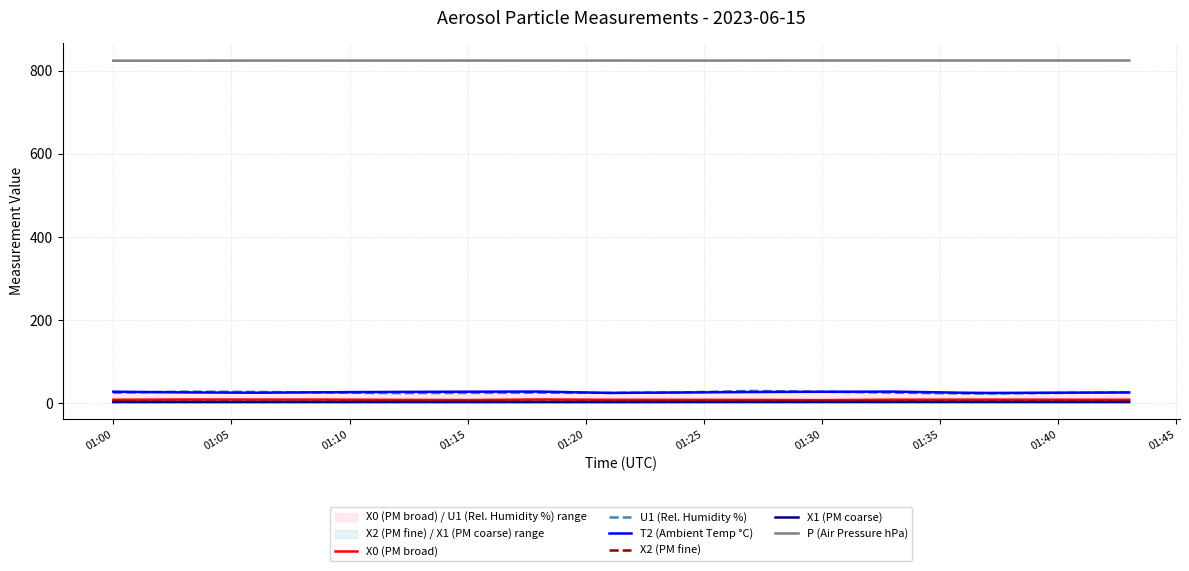

What is the difference between the maximum and minimum values in the X2 (PM fine) series?

0.3